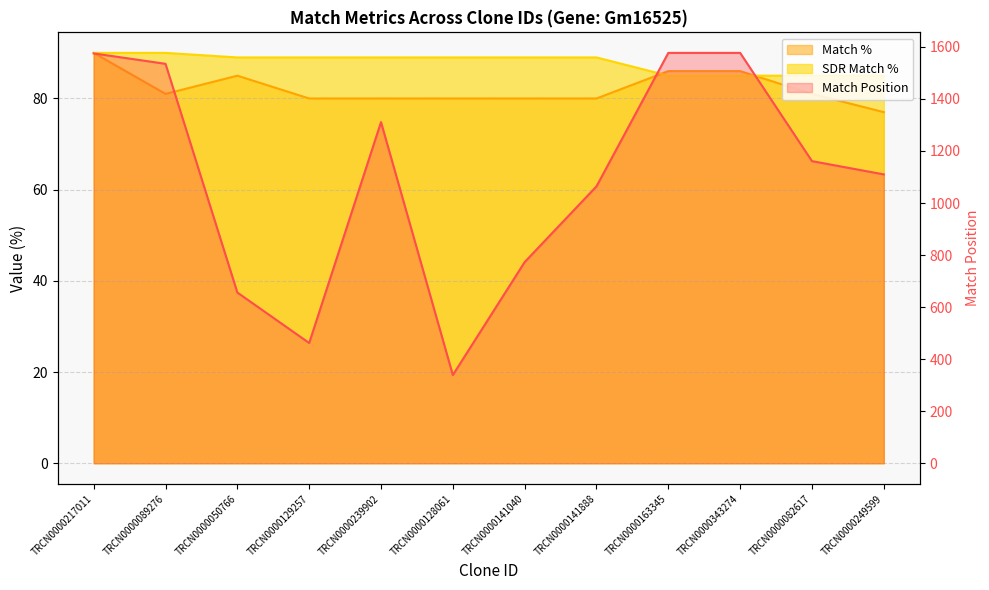

What is the label of the 11th point from the right?

TRCN0000089276